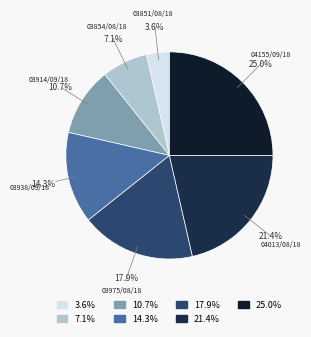

To the nearest percent, what is the difference between the largest and smallest slice percentages?

21%